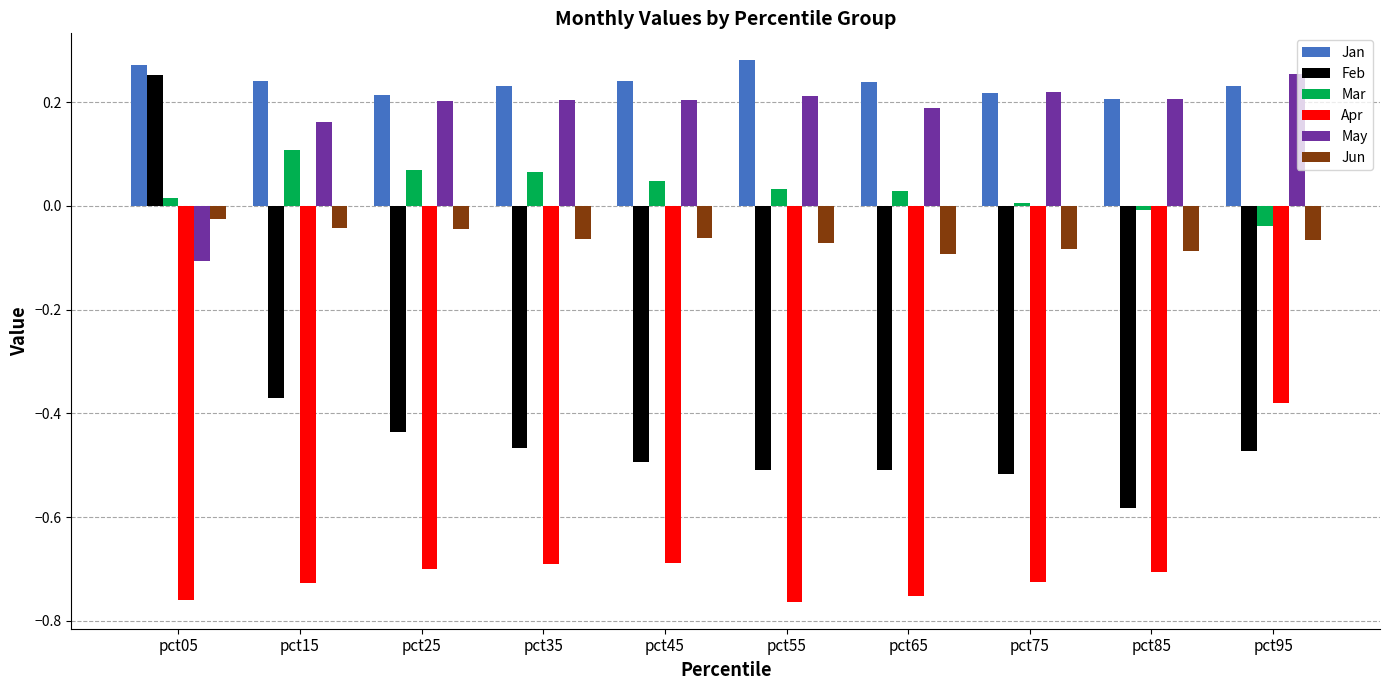

What is the difference between the maximum and second lowest values in the Apr series?

0.4